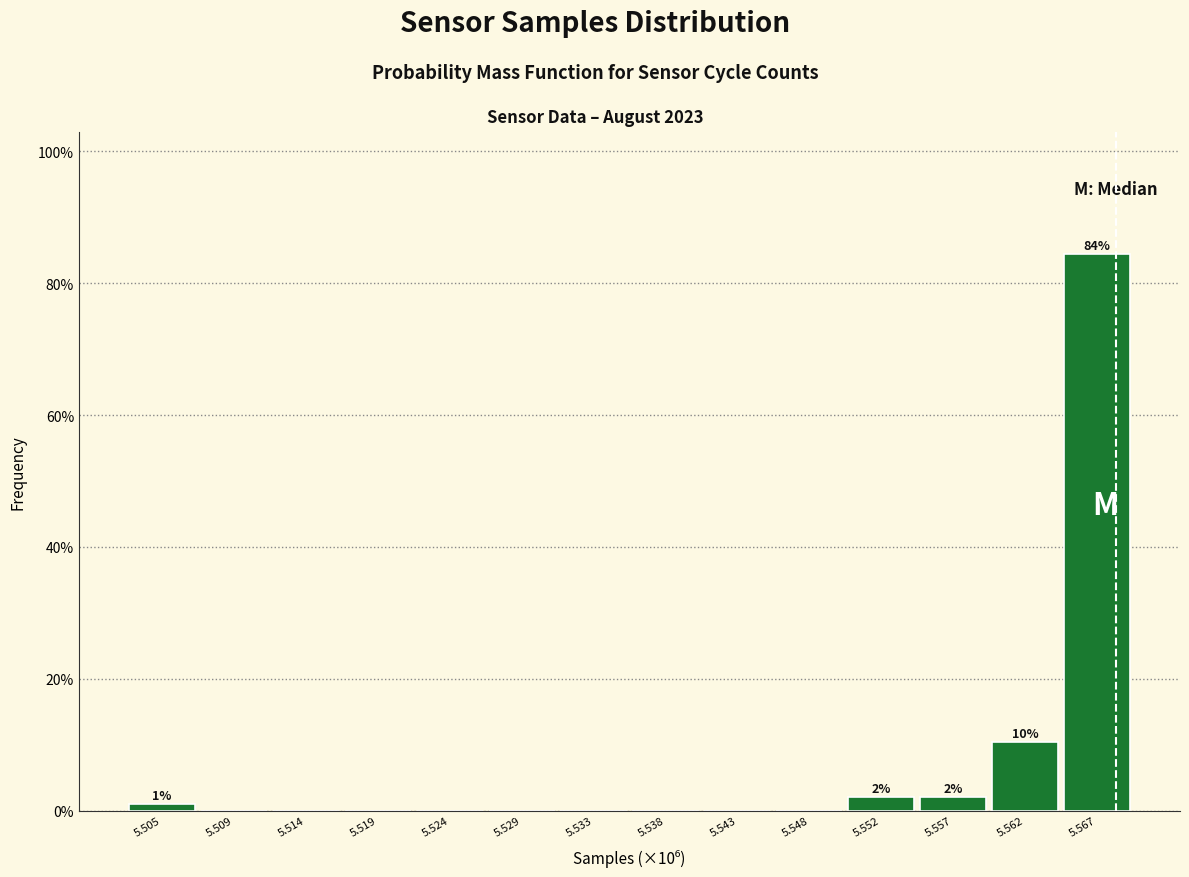

Reading left to right, extract all data points from this chart.

5.505=1.0	5.509=0.0	5.514=0.0	5.519=0.0	5.524=0.0	5.529=0.0	5.533=0.0	5.538=0.0	5.543=0.0	5.548=0.0	5.552=2.1	5.557=2.1	5.562=10.4	5.567=84.4